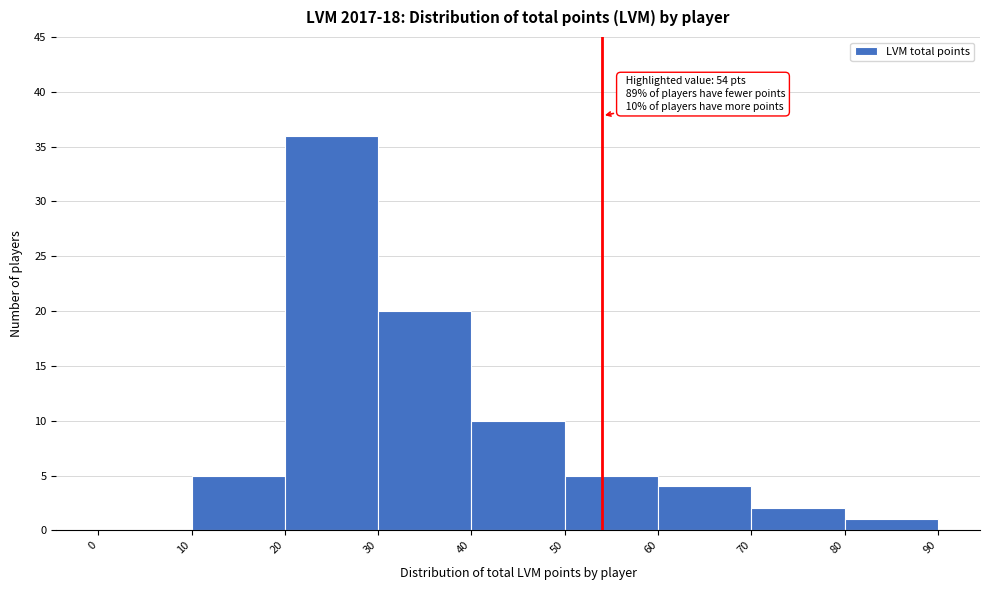

Over which range of the x-axis is the bar tallest?

20 to 30